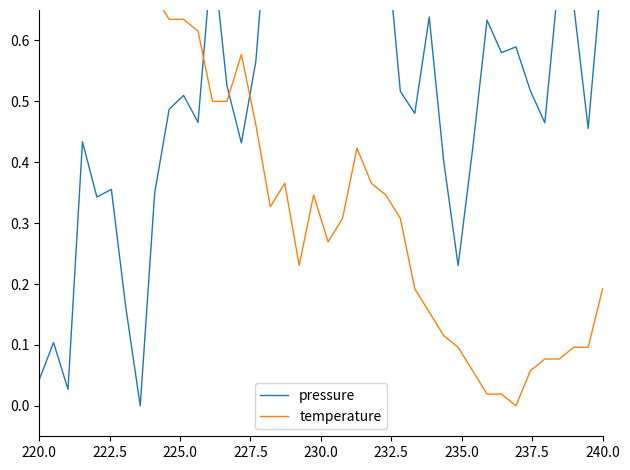

Which series has the largest range (max minus min)?

pressure